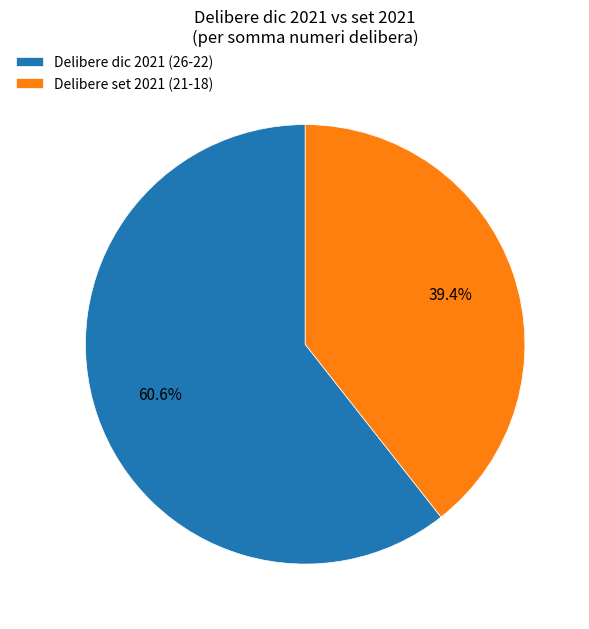

To the nearest percent, what is the average slice percentage?

50%